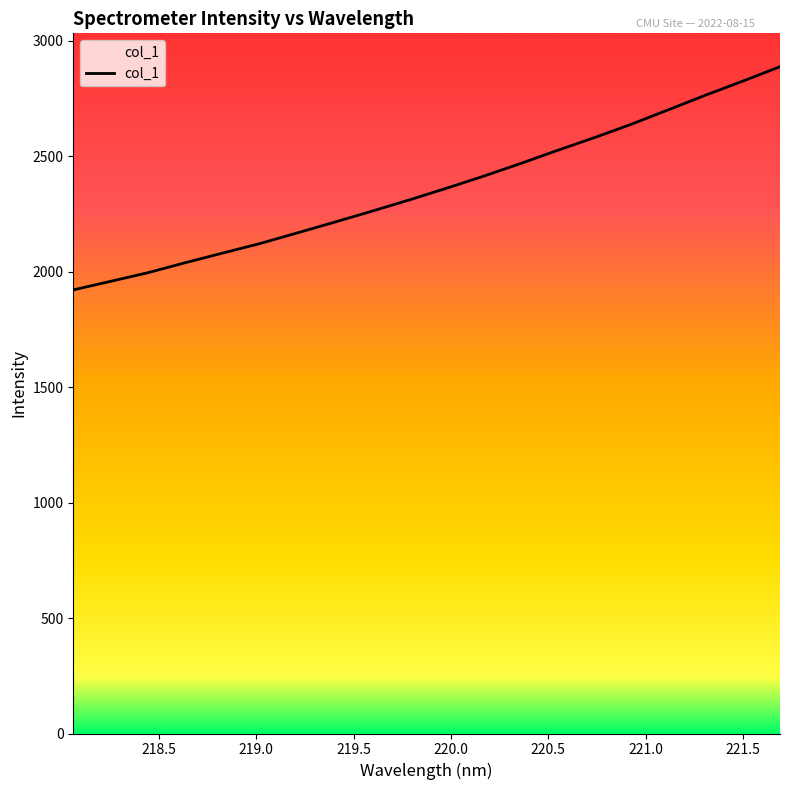

What is the difference between the maximum and minimum values?

966.9